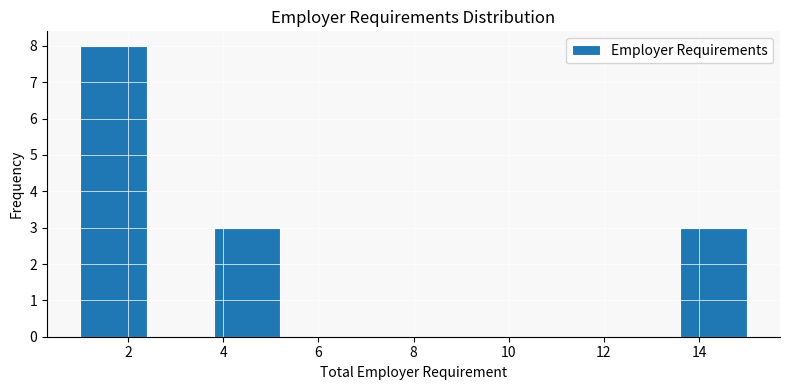

Over which range of the x-axis is the bar tallest?

1.0 to 2.4